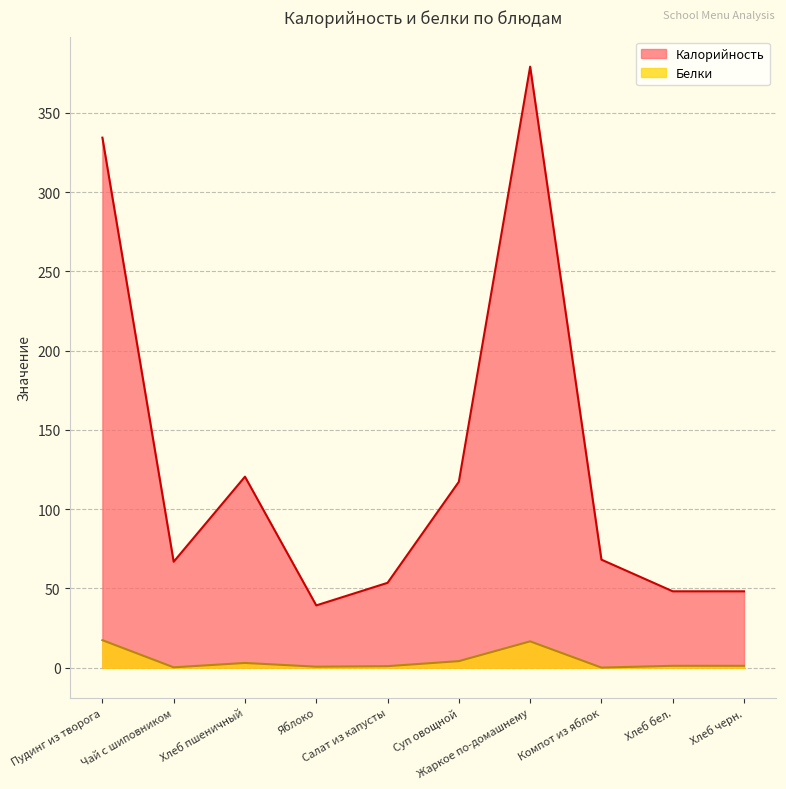

Rank the series at Пудинг из творога from lowest to highest value.

Белки, Калорийность